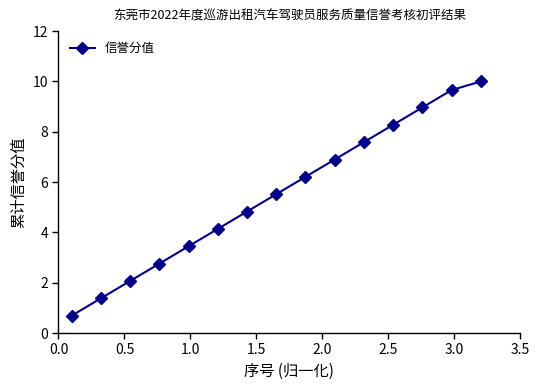

What is the minimum value shown in the chart?

0.7